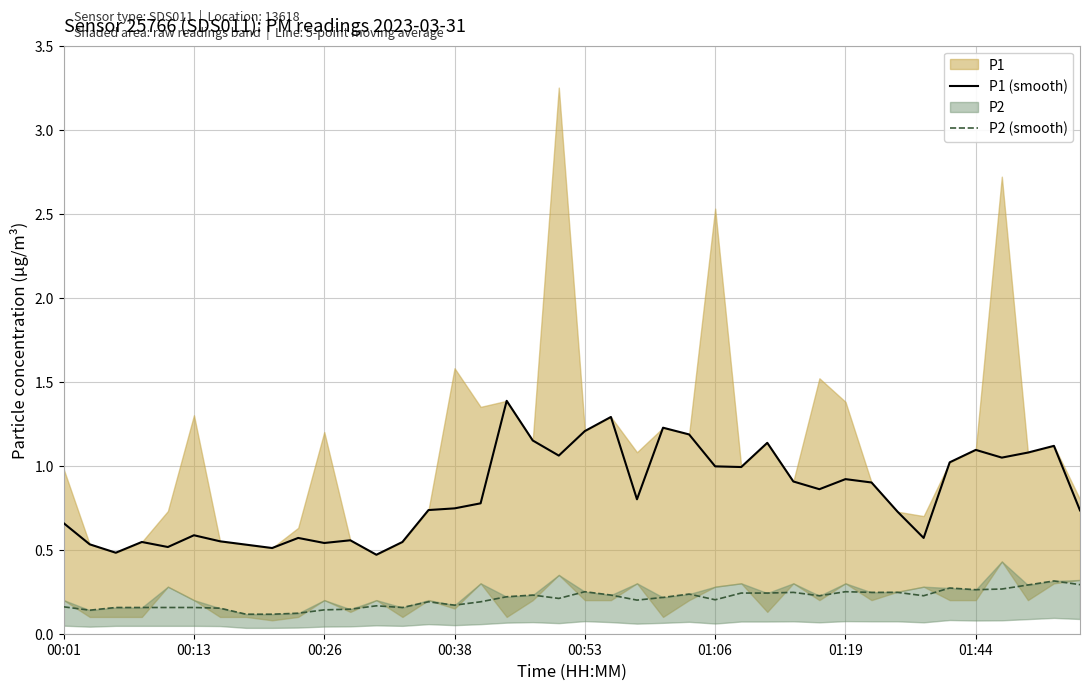

True or false: P2 (smooth) and P1 (smooth) cross at least once.

False